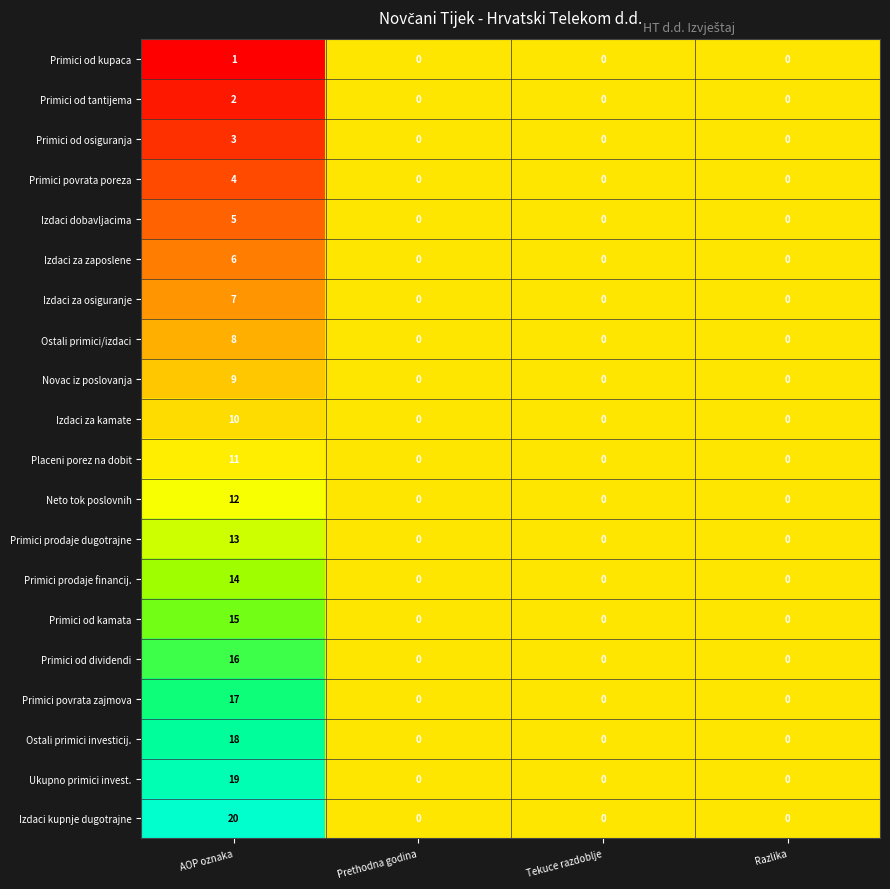

The value of Izdaci dobavljacima at Prethodna godina is 0. True or false?

True